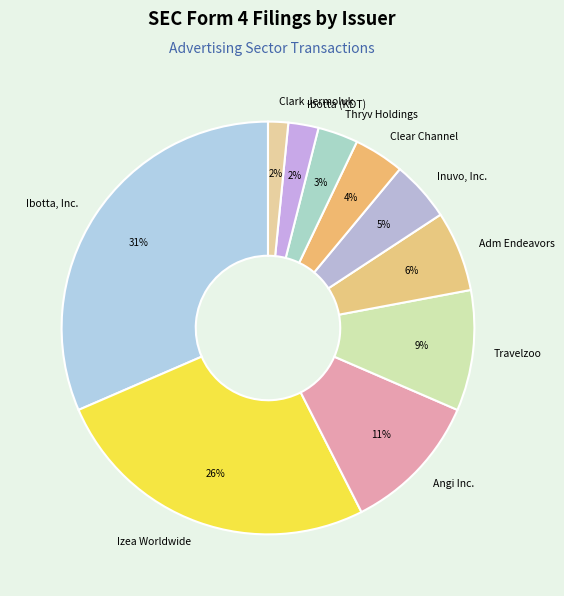

Do Clear Channel and Inuvo, Inc. together represent more than half of the pie?

No